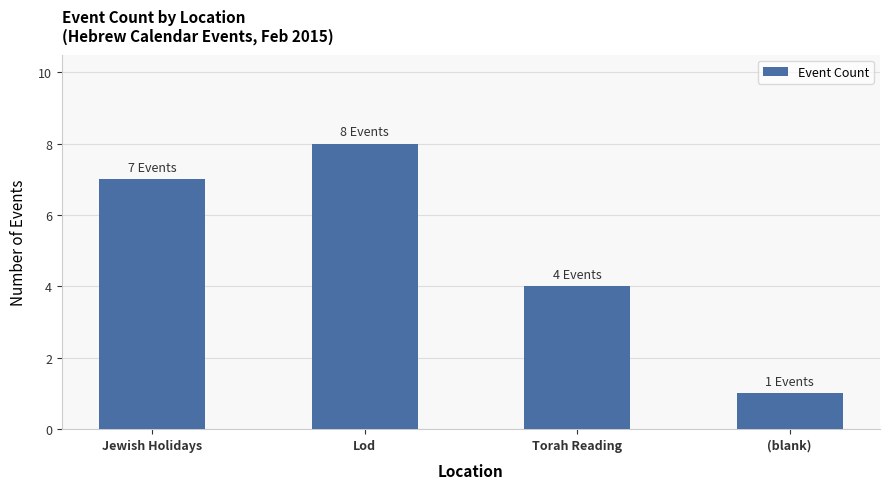

What is the sum of the values at Lod and Jewish Holidays?

15